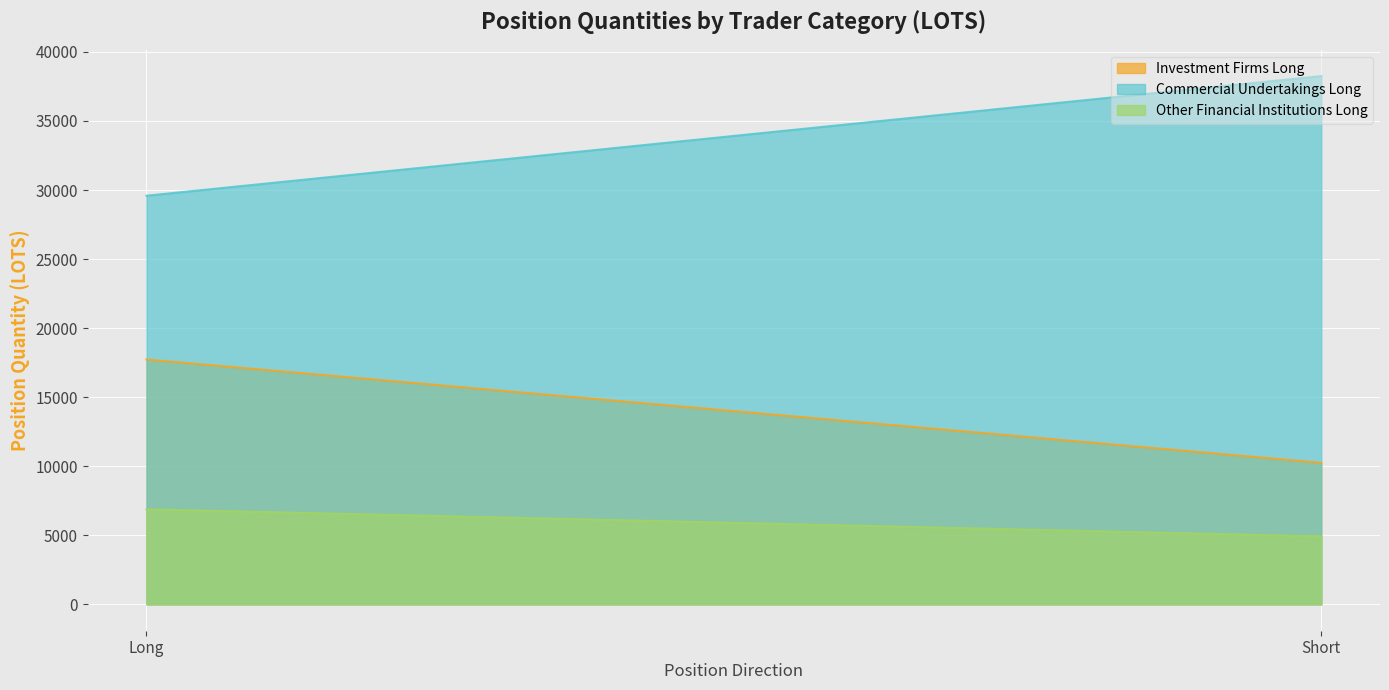

Reading left to right, what are all the values shown in this chart?

Investment Firms Long: Long=17730.4	Short=10248.5
Commercial Undertakings Long: Long=29588.3	Short=38249.8
Other Financial Institutions Long: Long=6883.1	Short=4922.0